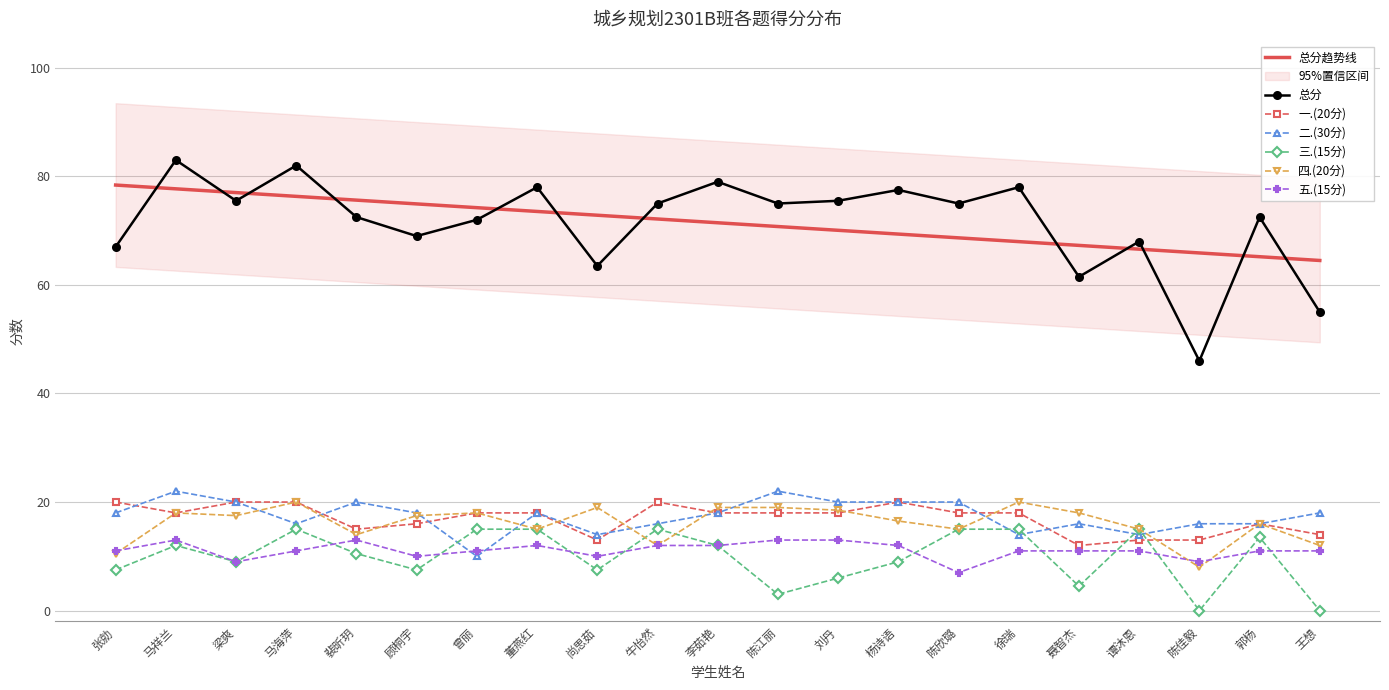

What is the label of the 10th point from the right?

陈江丽